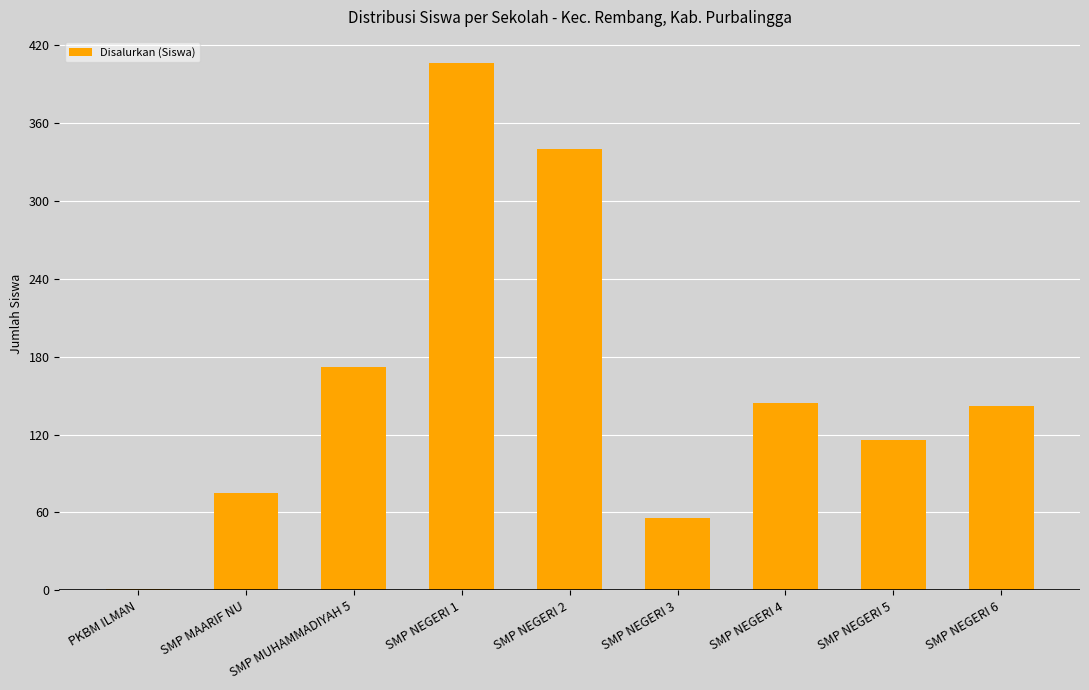

What is the sum of all values?

1452